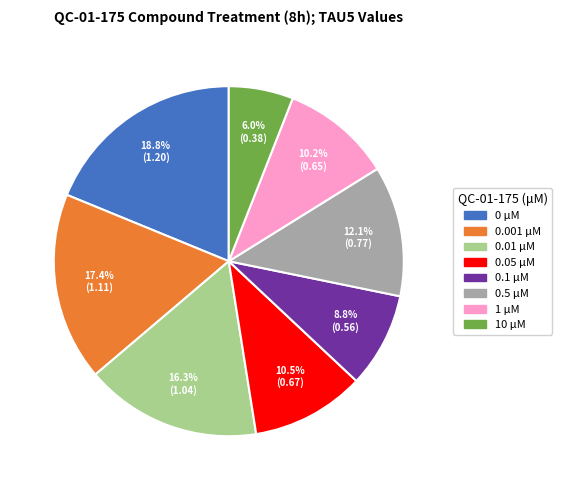

Is there any slice that represents more than half of the pie?

No